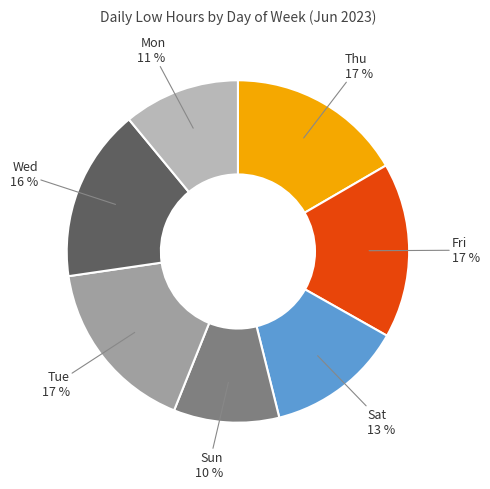

Do Mon and Fri together represent more than half of the pie?

No